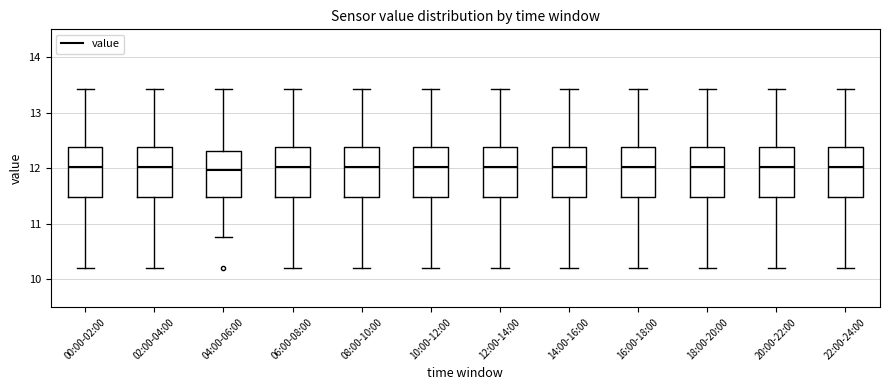

Reading left to right, transcribe this box plot: for each box, give where its median line is, the range the box spans, and where its two whiskers end, as read against the y-axis. The values are not printed on the chart, so give them approximately, as read against the axis.

00:00-02:00: median 12.0, box 11.5 to 12.4, whiskers 10.2 to 13.4
02:00-04:00: median 12.0, box 11.5 to 12.4, whiskers 10.2 to 13.4
04:00-06:00: median 12.0, box 11.5 to 12.3, whiskers 10.8 to 13.4
06:00-08:00: median 12.0, box 11.5 to 12.4, whiskers 10.2 to 13.4
08:00-10:00: median 12.0, box 11.5 to 12.4, whiskers 10.2 to 13.4
10:00-12:00: median 12.0, box 11.5 to 12.4, whiskers 10.2 to 13.4
12:00-14:00: median 12.0, box 11.5 to 12.4, whiskers 10.2 to 13.4
14:00-16:00: median 12.0, box 11.5 to 12.4, whiskers 10.2 to 13.4
16:00-18:00: median 12.0, box 11.5 to 12.4, whiskers 10.2 to 13.4
18:00-20:00: median 12.0, box 11.5 to 12.4, whiskers 10.2 to 13.4
20:00-22:00: median 12.0, box 11.5 to 12.4, whiskers 10.2 to 13.4
22:00-24:00: median 12.0, box 11.5 to 12.4, whiskers 10.2 to 13.4